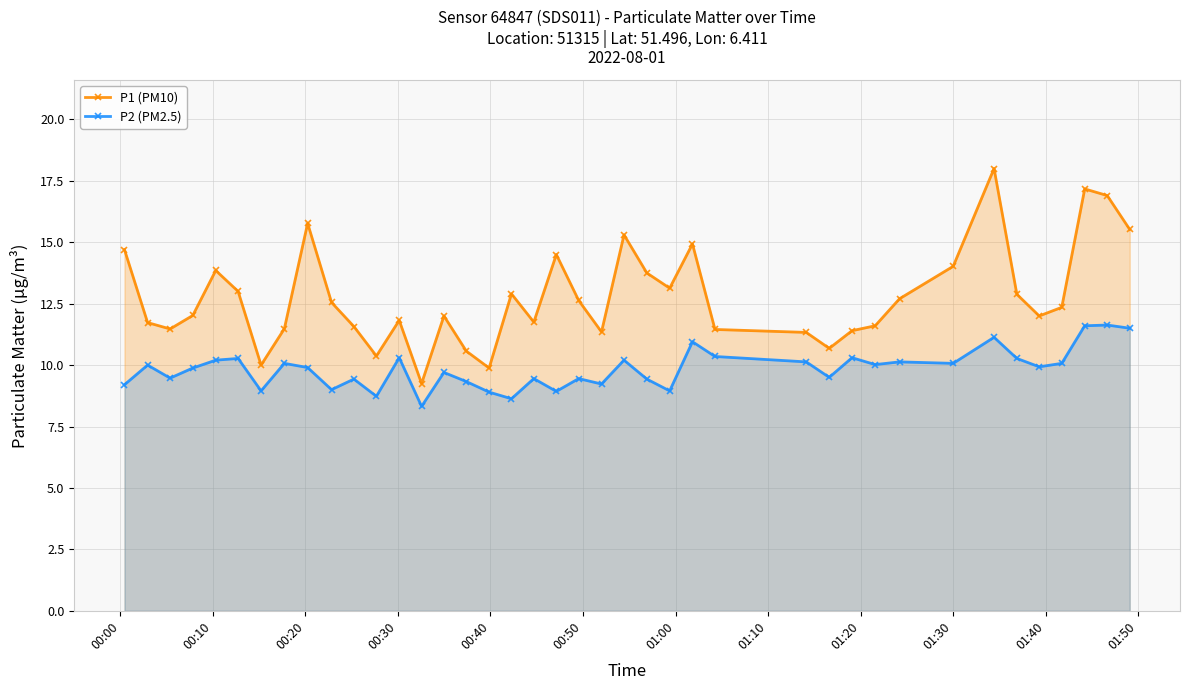

What is the minimum value shown in the chart?

8.3